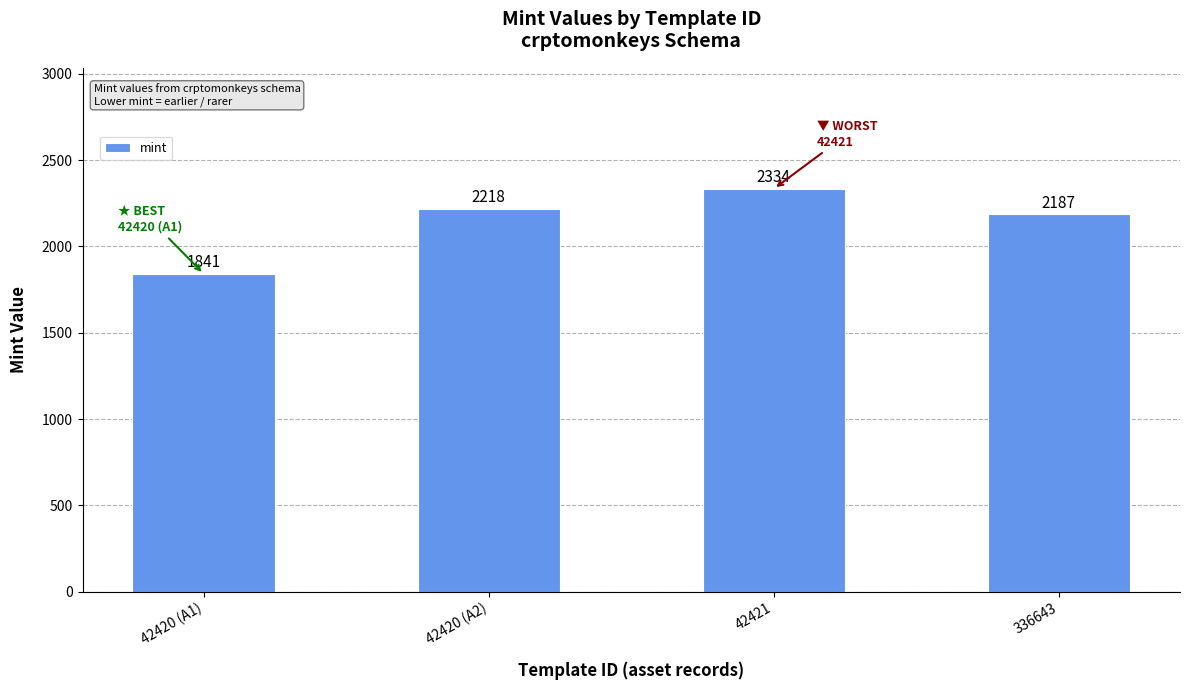

What is the change in value from 42420 (A1) to 42420 (A2)?

+377